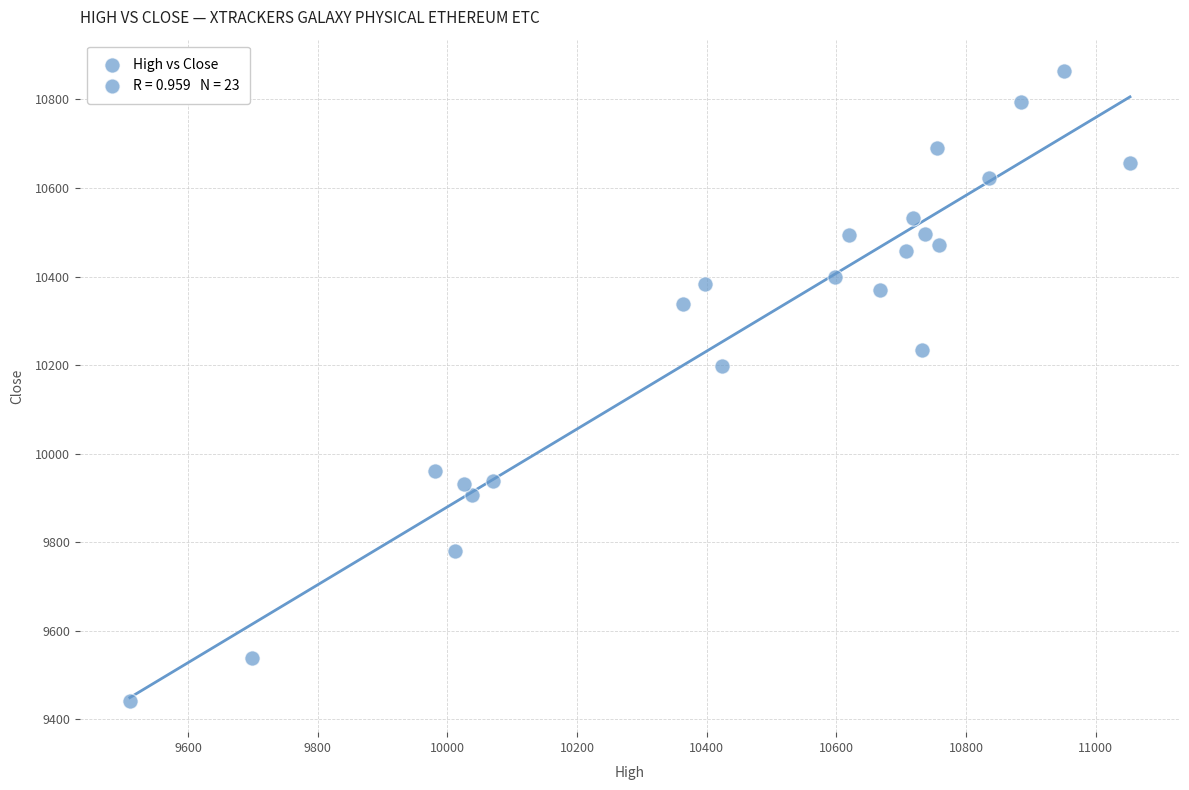

What is the range of X values (max minus min)?

1543